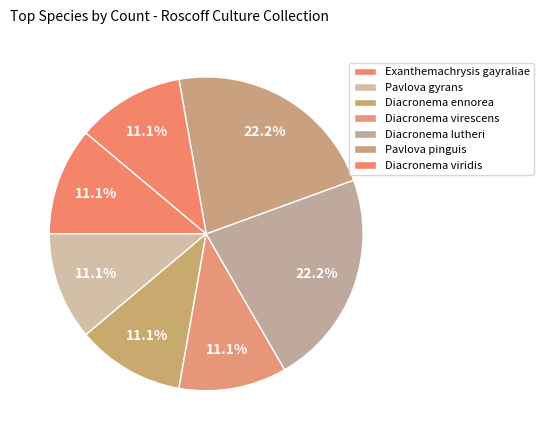

Is there any slice that represents more than half of the pie?

No